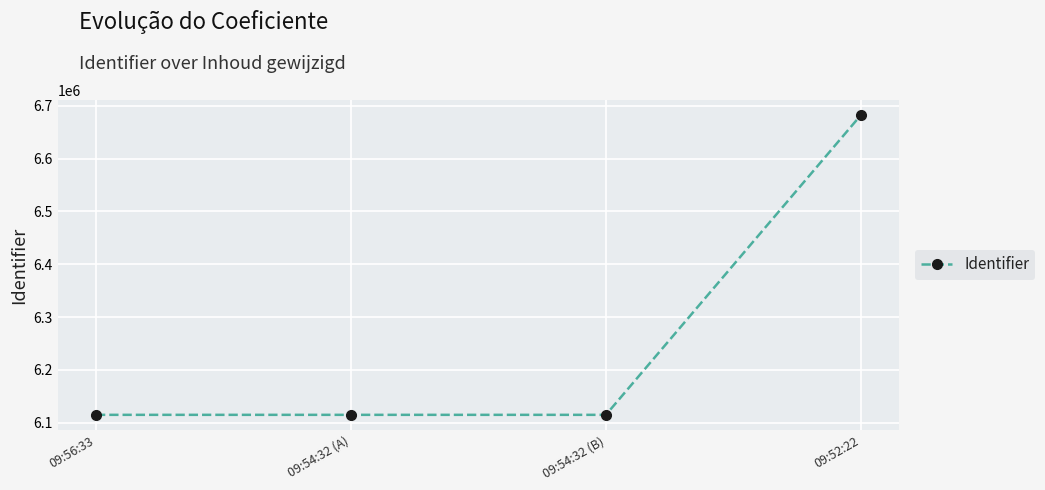

What is the smallest value displayed?

6114837